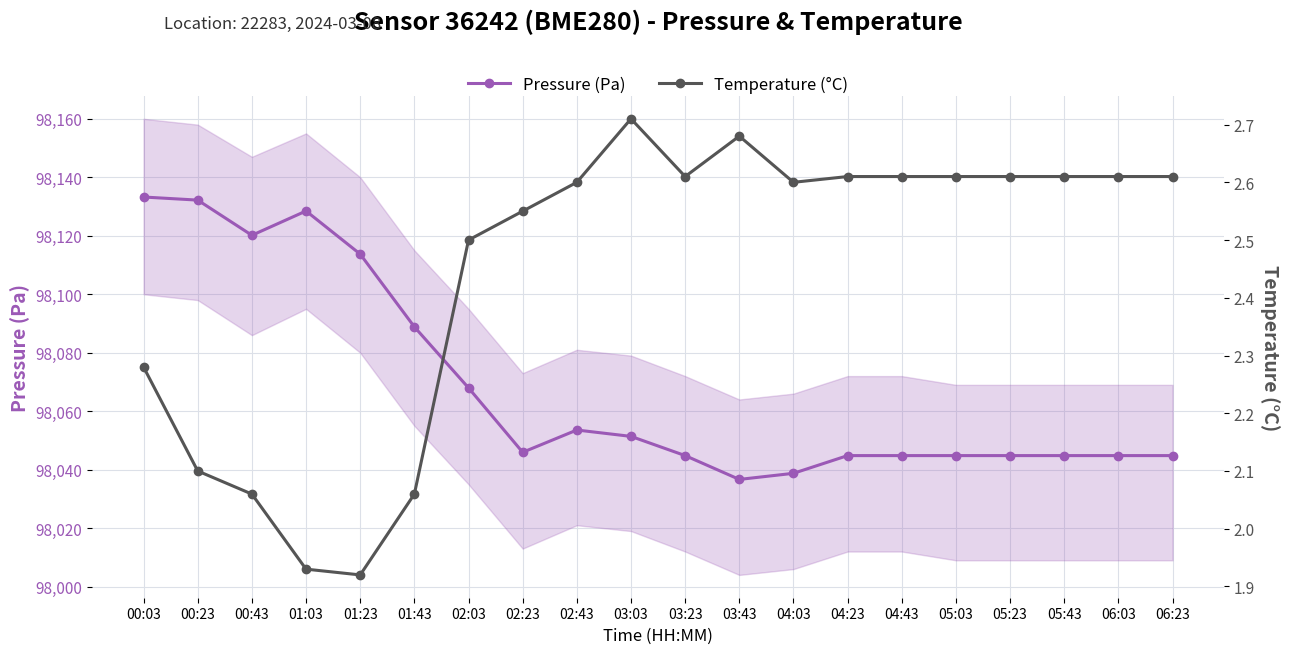

Rank the series by their average value, from lowest to highest.

Temperature (°C), Pressure (Pa)